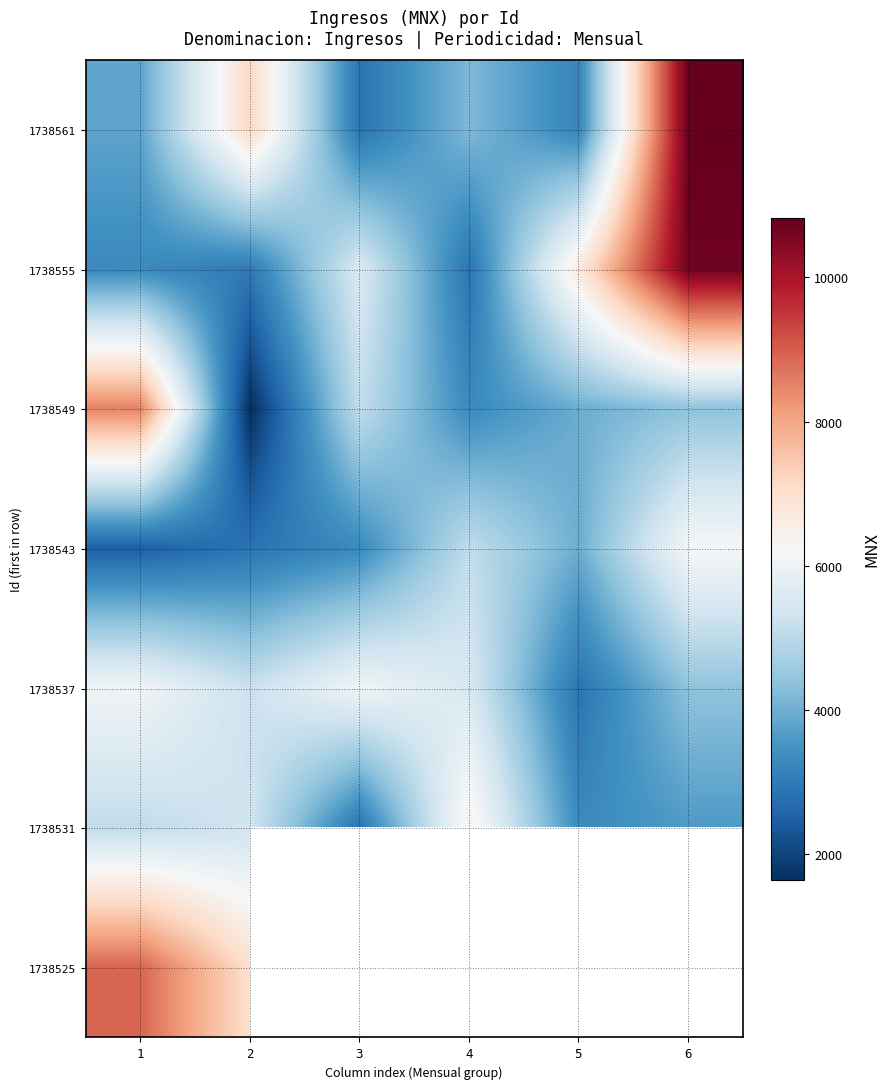

What is the minimum value for 1738555?

2864.2